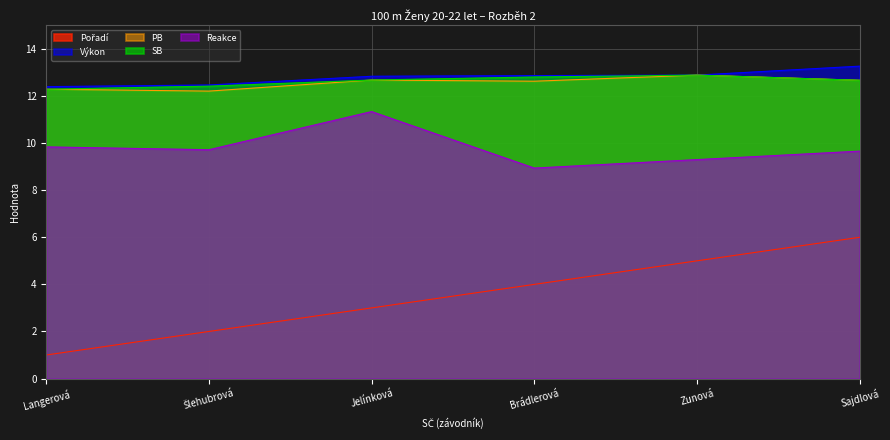

True or false: Reakce and Výkon cross at least once.

False